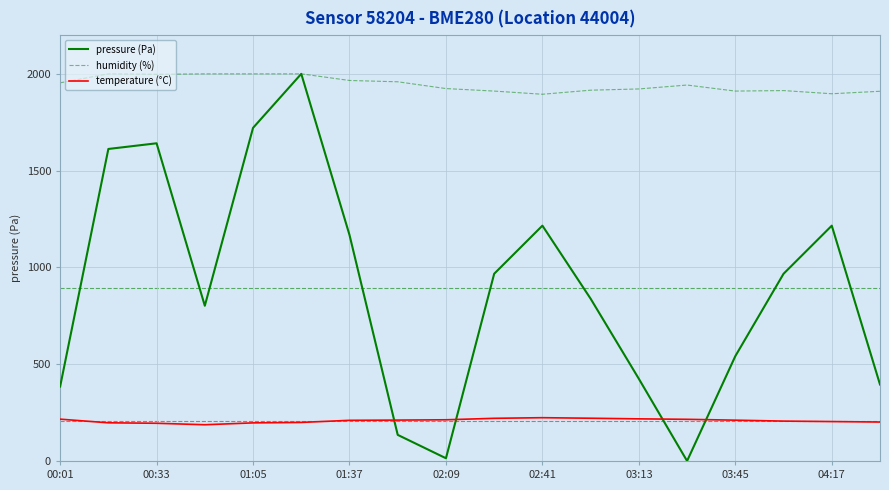

True or false: humidity (%) and temperature (°C) cross at least once.

False